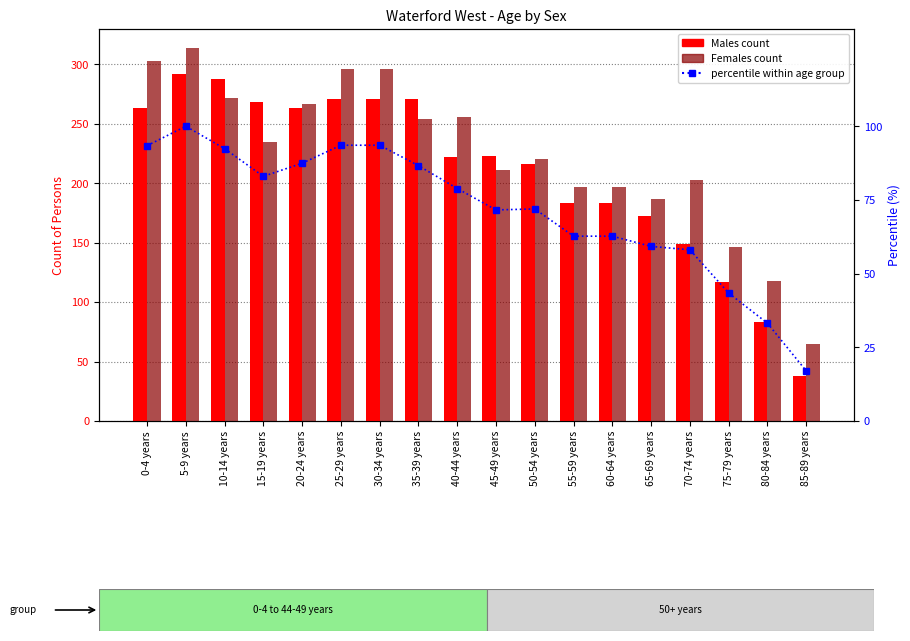

At which category is the sum across all series the highest?

5-9 years